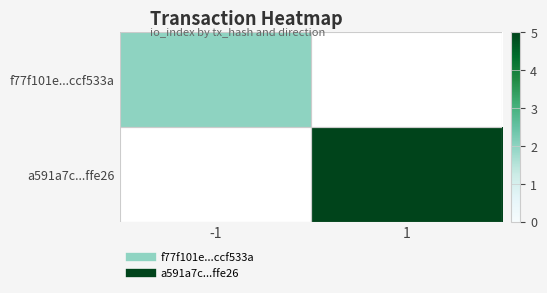

Which series has the widest spread of values?

f77f101e...ccf533a